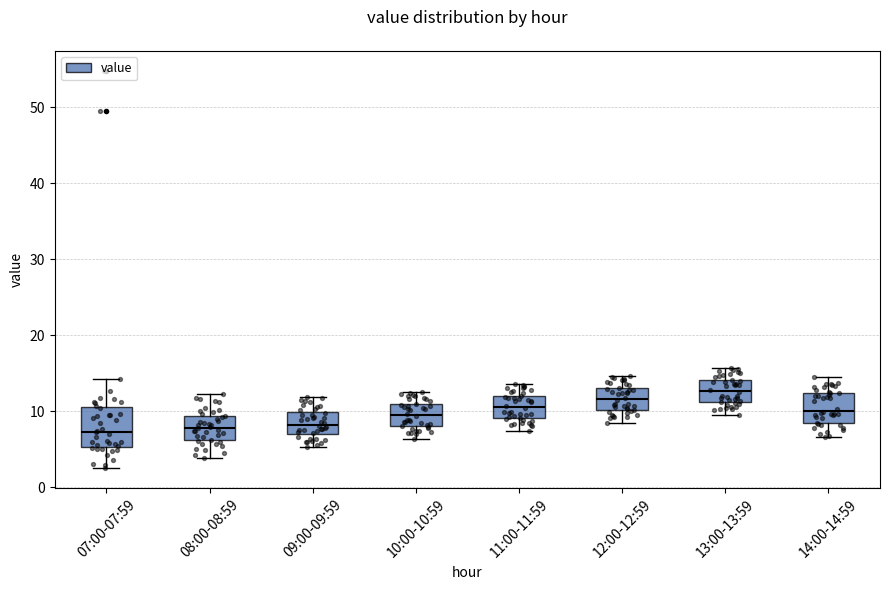

Which box is the tallest, from its lower edge to its upper edge?

07:00-07:59